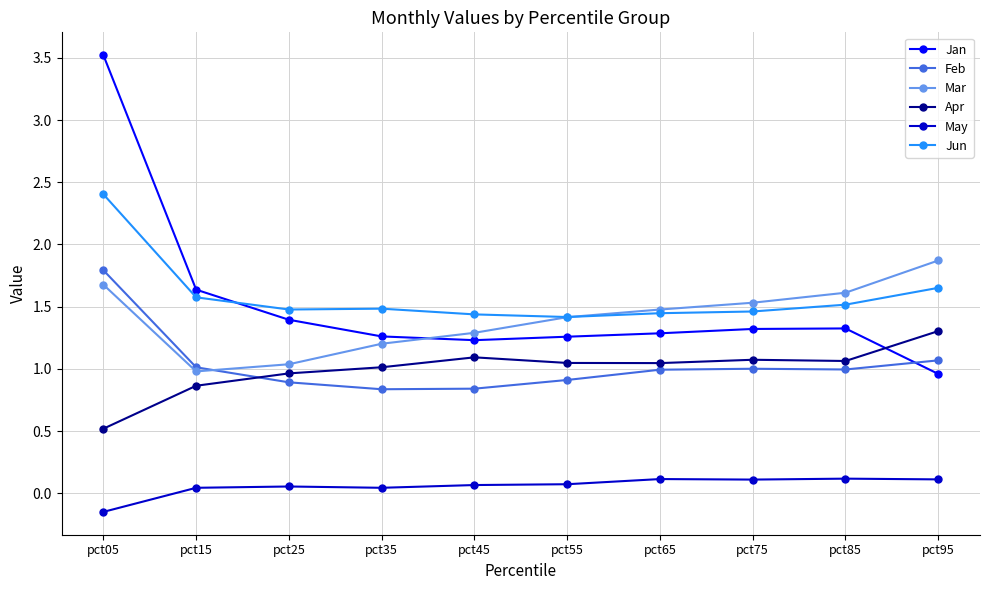

What is the maximum value for Feb?

1.8